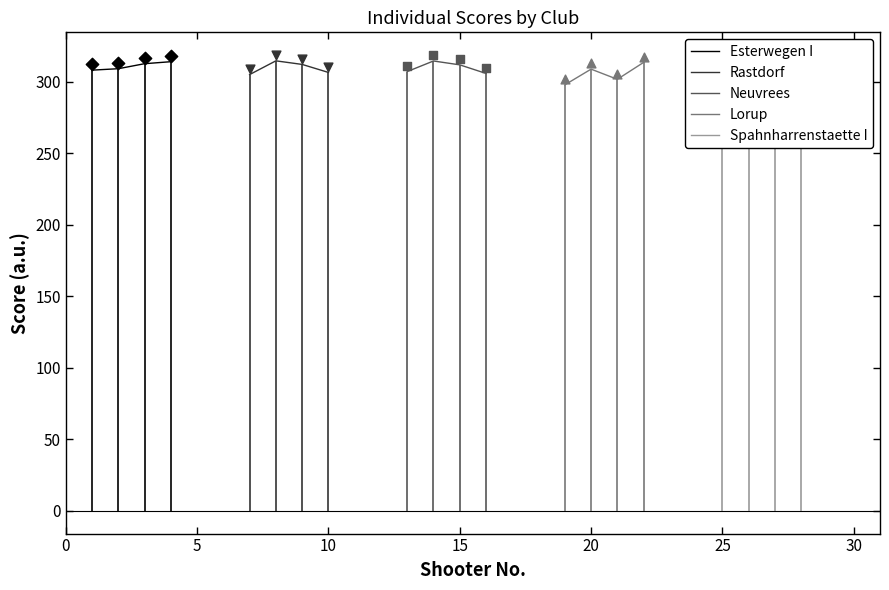

Is the value of Spahnharrenstaette I at 15 greater than the value of Lorup at 9?

No